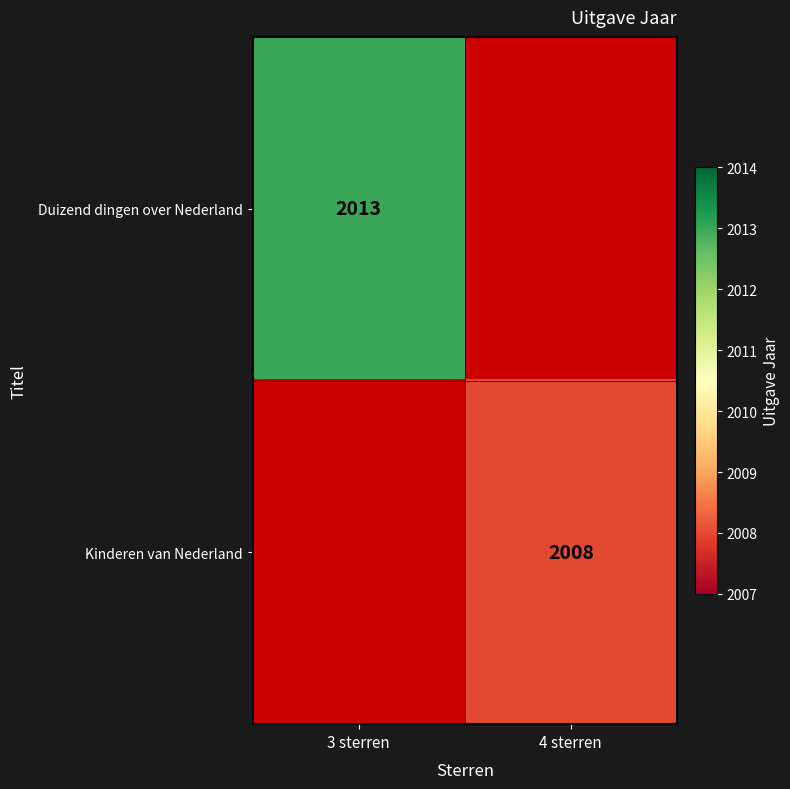

Which label corresponds to the largest value in the chart?

3 sterren